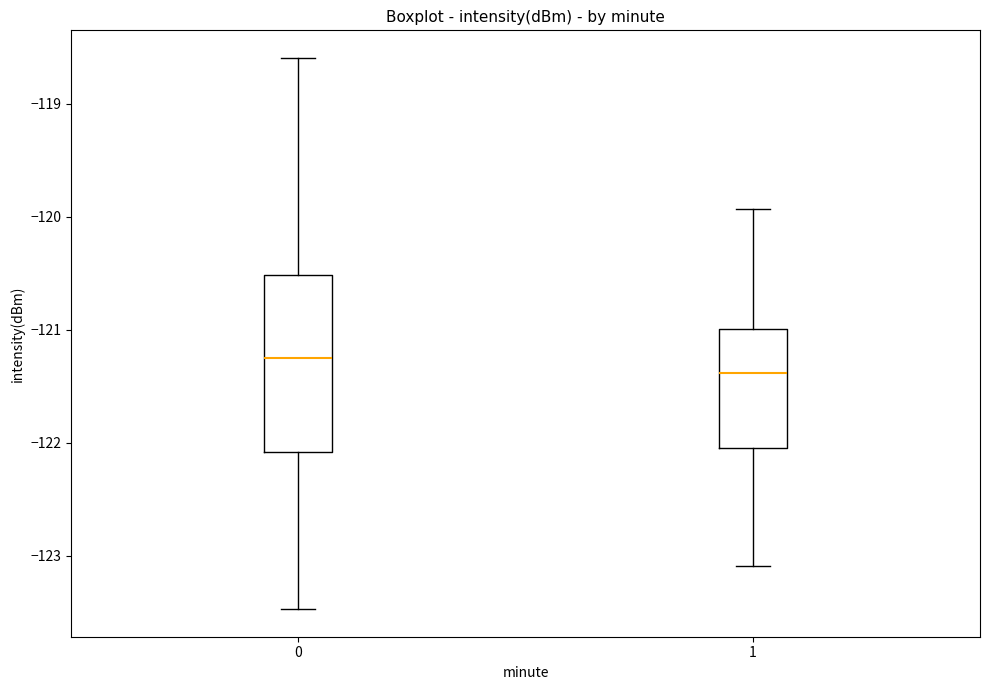

Which box is the tallest, from its lower edge to its upper edge?

0